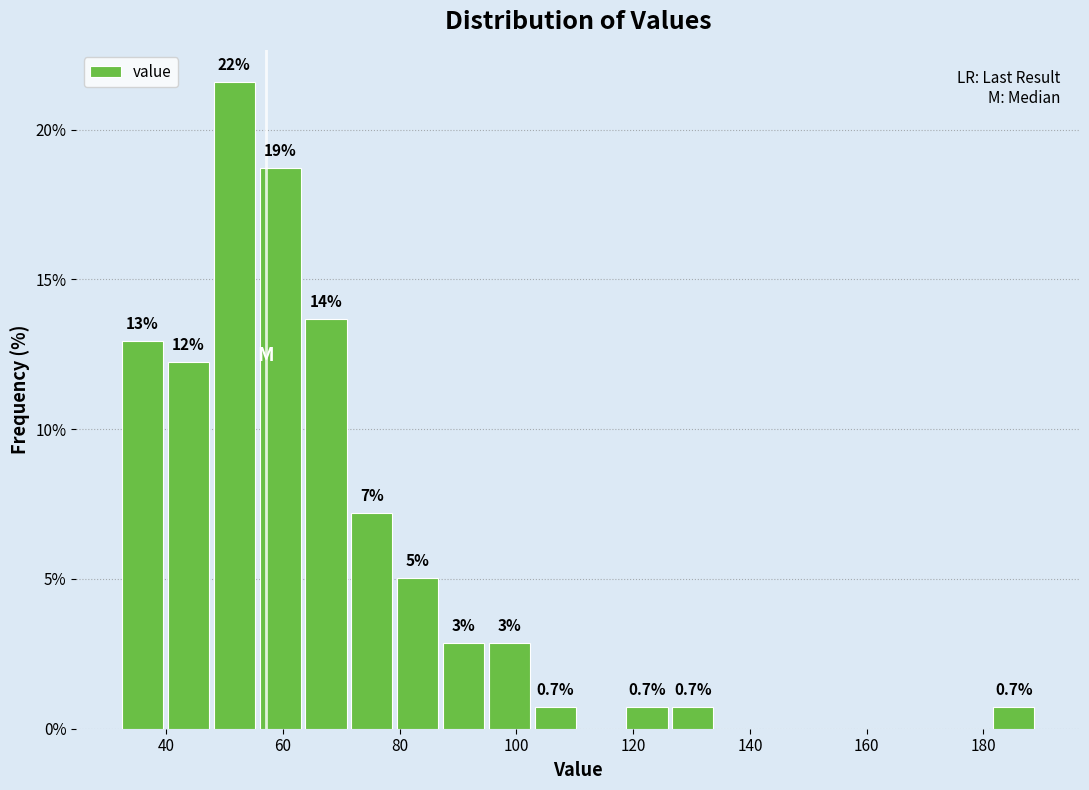

Read against the x-axis, roughly where is the centre of the tallest bar?

52